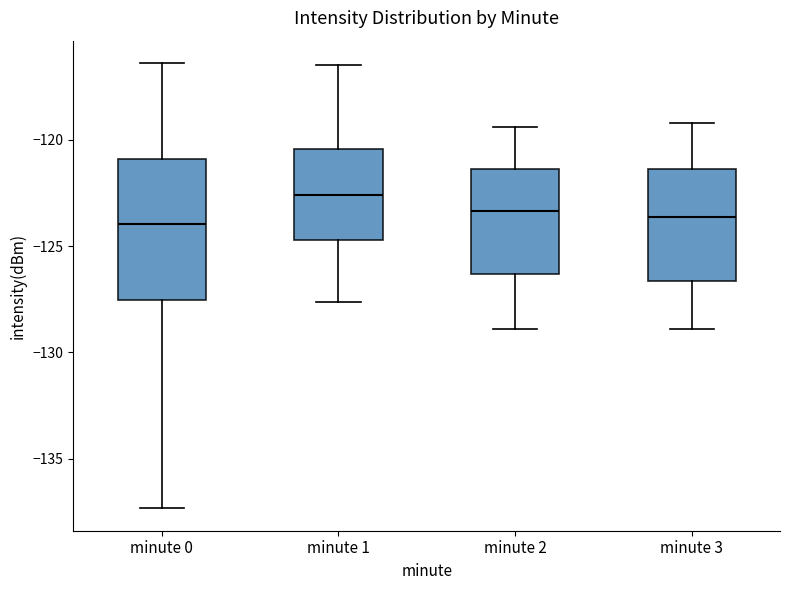

Which box is the tallest, from its lower edge to its upper edge?

minute 0